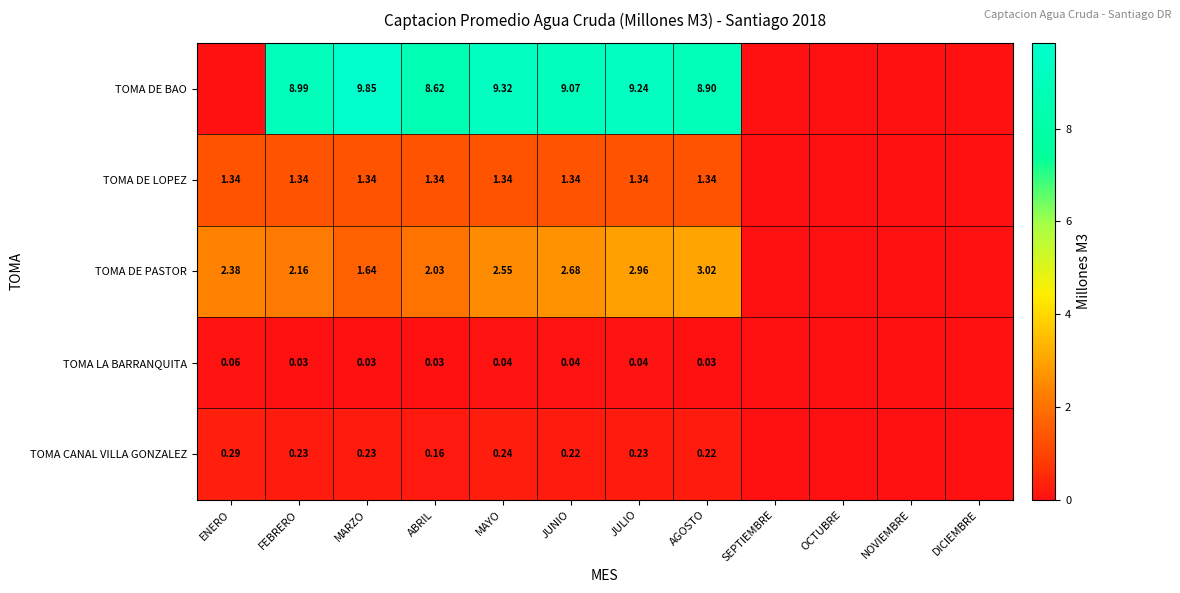

Is the value of TOMA DE PASTOR at AGOSTO greater than the value of TOMA LA BARRANQUITA at FEBRERO?

Yes